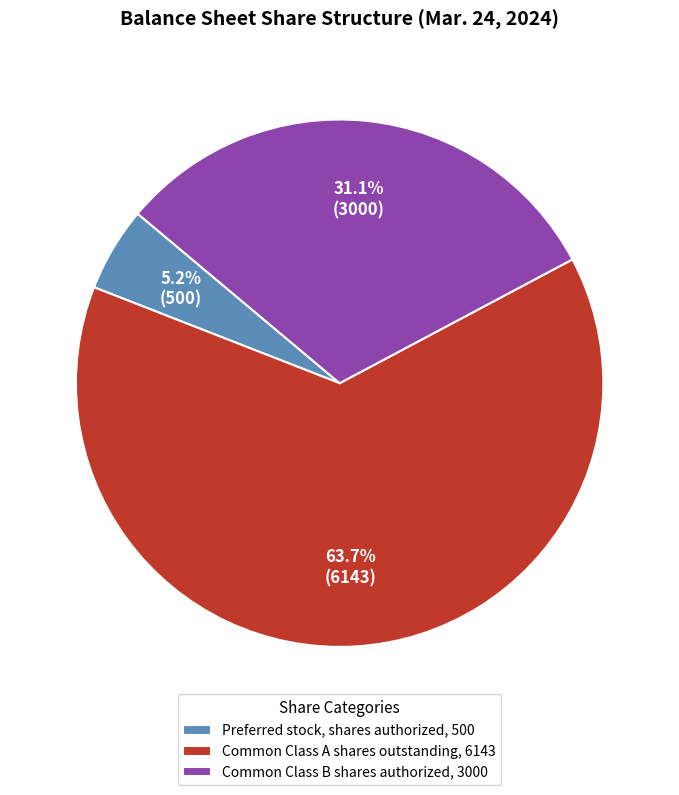

How many segments does this pie chart have?

3